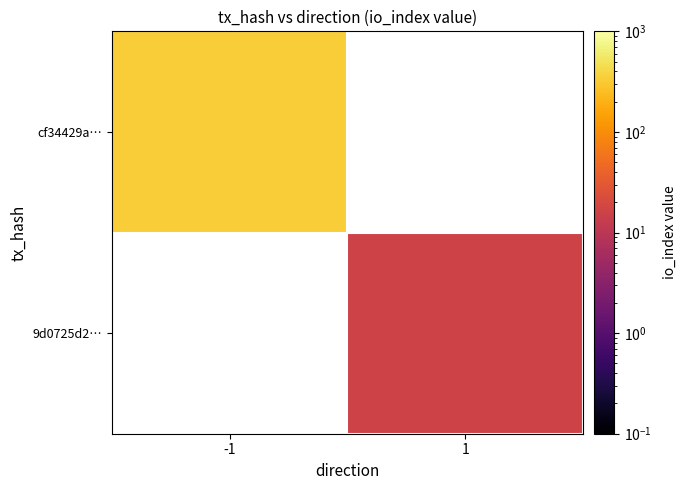

At which label does cf34429a… reach its minimum?

-1